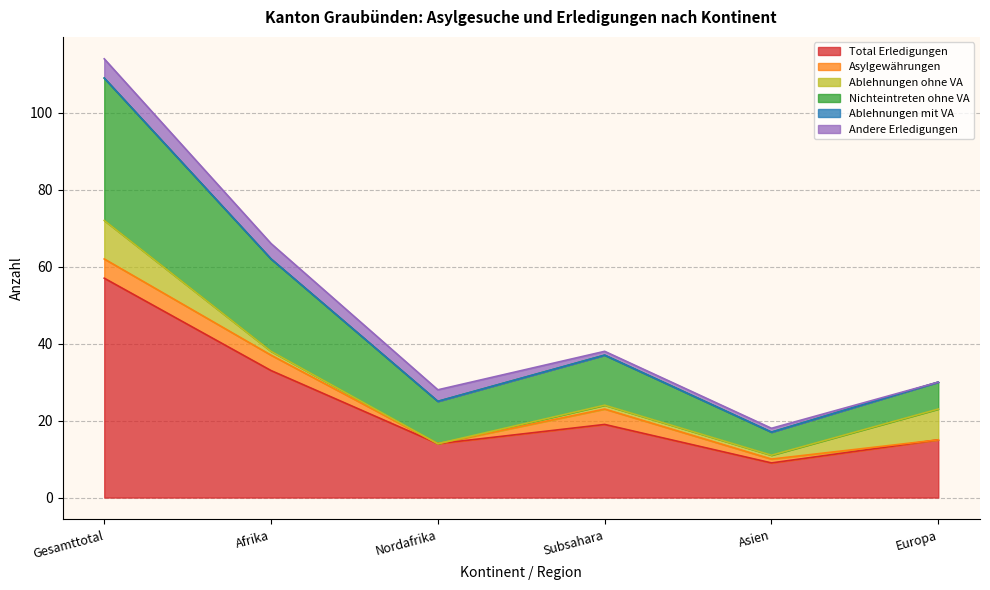

What is the total value across all series at Subsahara?

38